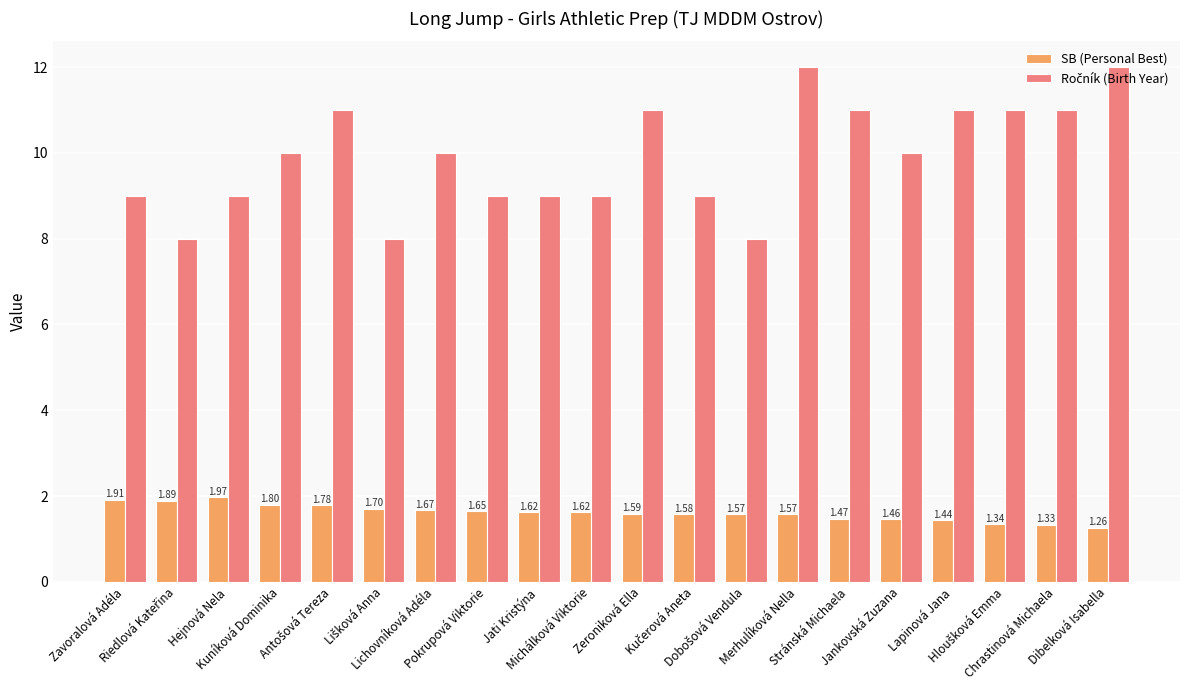

What is the label of the 1st bar from the right?

Dibelková Isabella